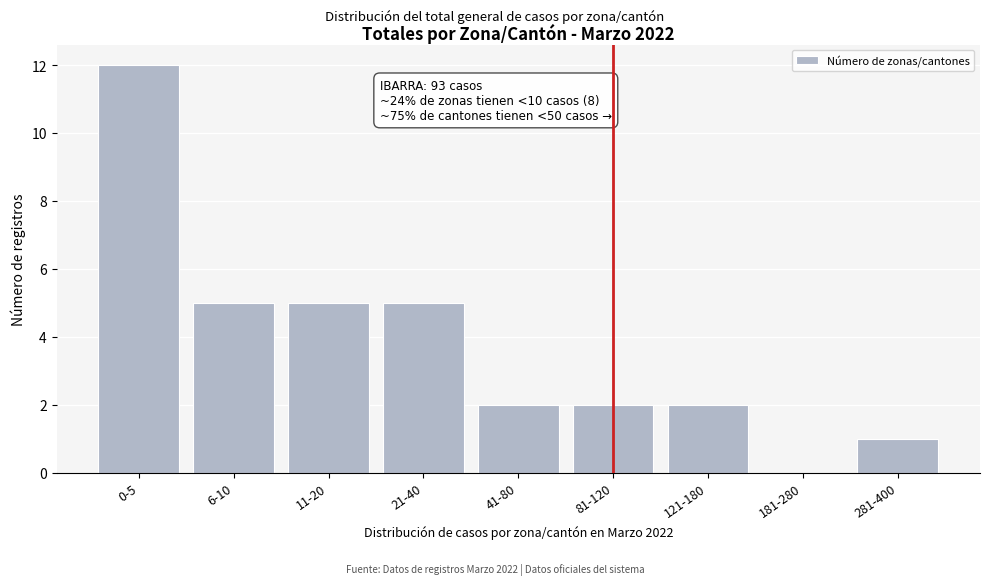

Reading right to left, what are all the values shown in this chart?

281-400=1	181-280=0	121-180=2	81-120=2	41-80=2	21-40=5	11-20=5	6-10=5	0-5=12